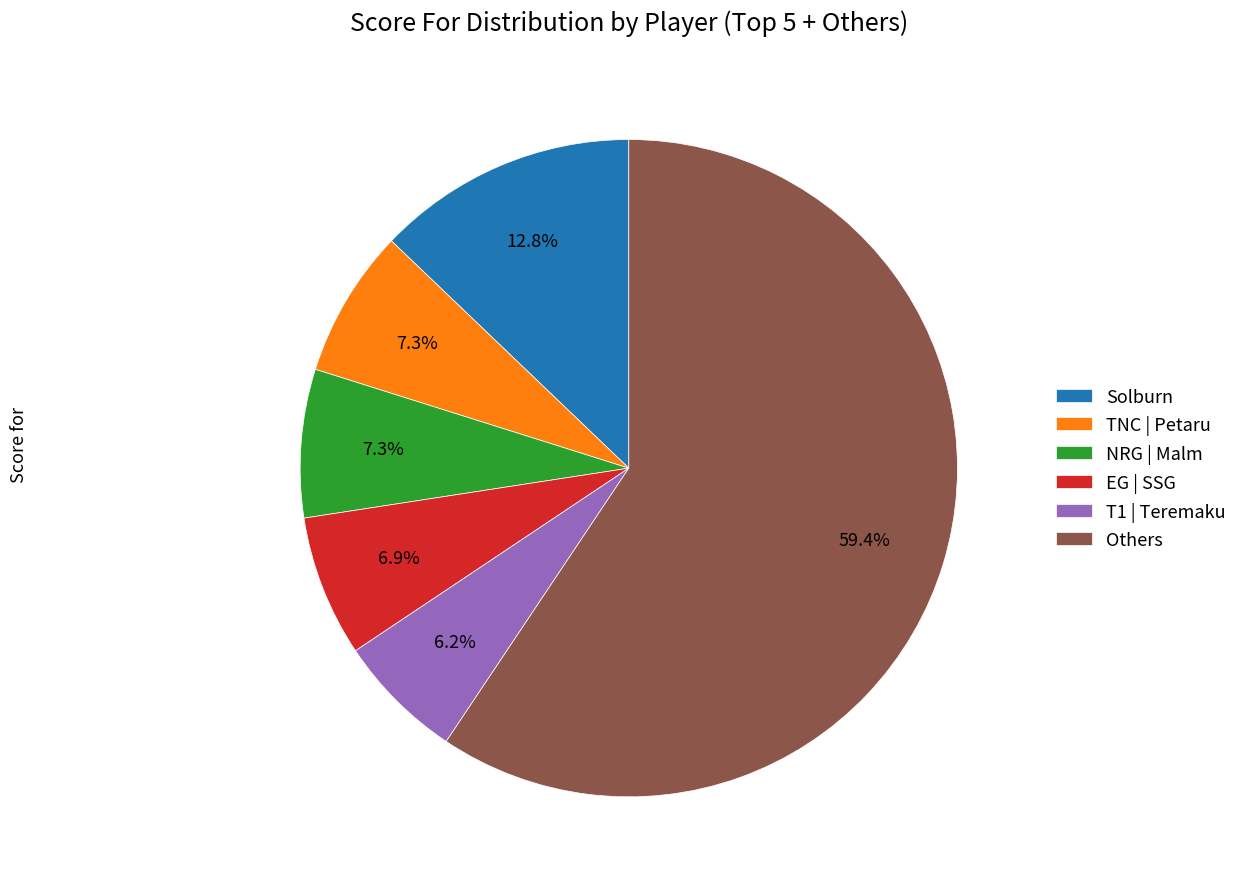

Which slice is the smallest?

T1 | Teremaku